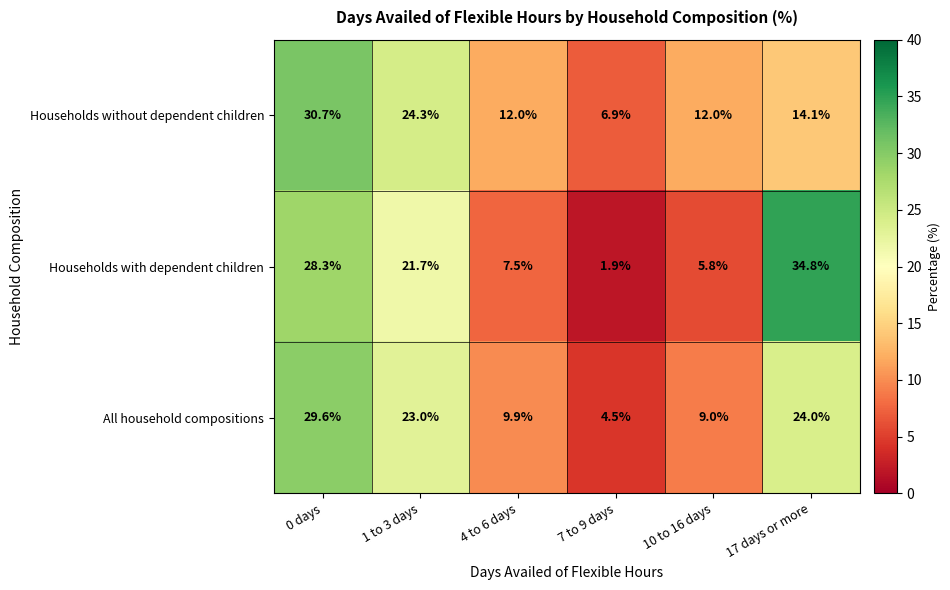

What is the difference between the maximum and second lowest values in the Households without dependent children series?

18.7